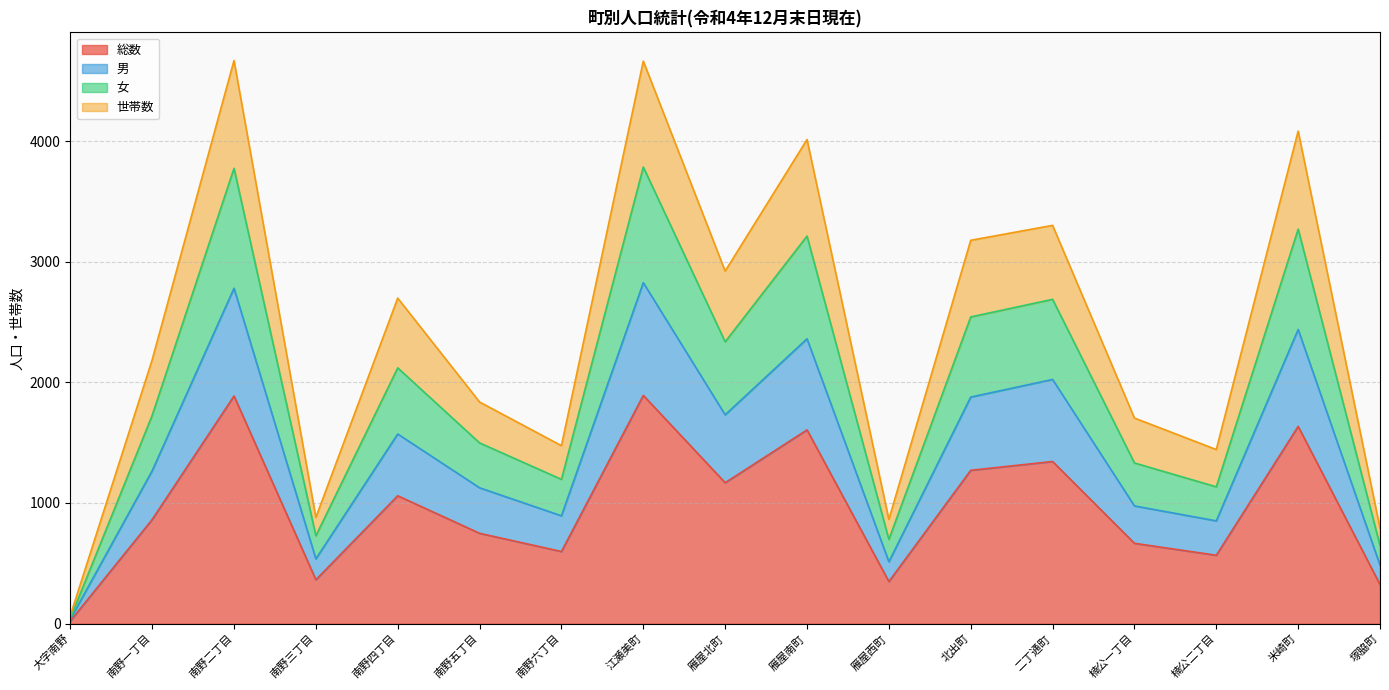

What is the value of the 総数 point at the 7th from the left?

598